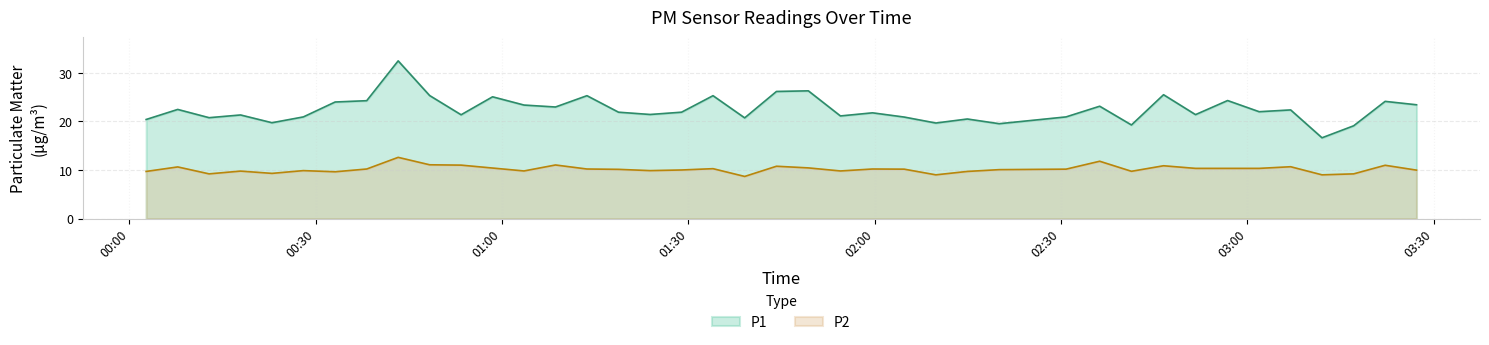

In P2, how many points are lower than both neighbors (excluding endpoints)?

10